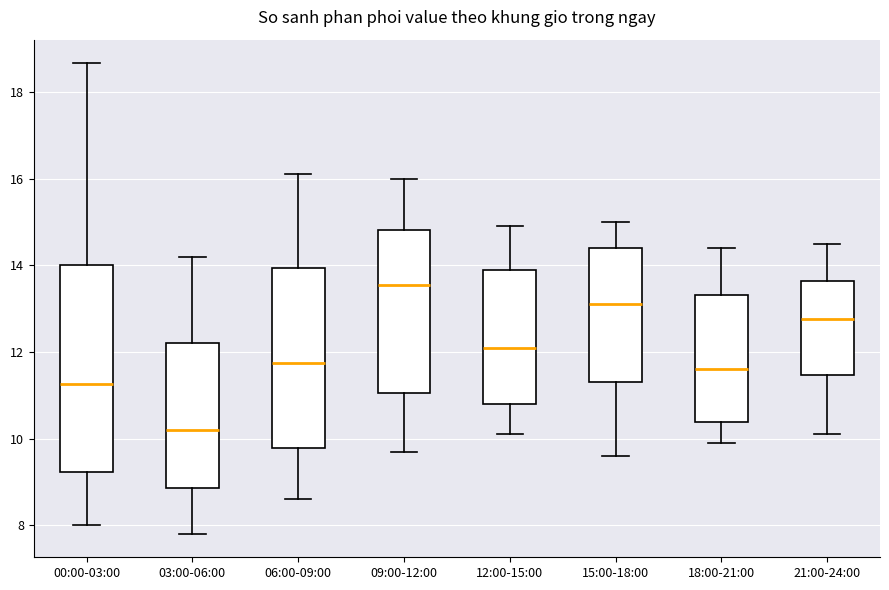

Which box is the tallest, from its lower edge to its upper edge?

00:00-03:00